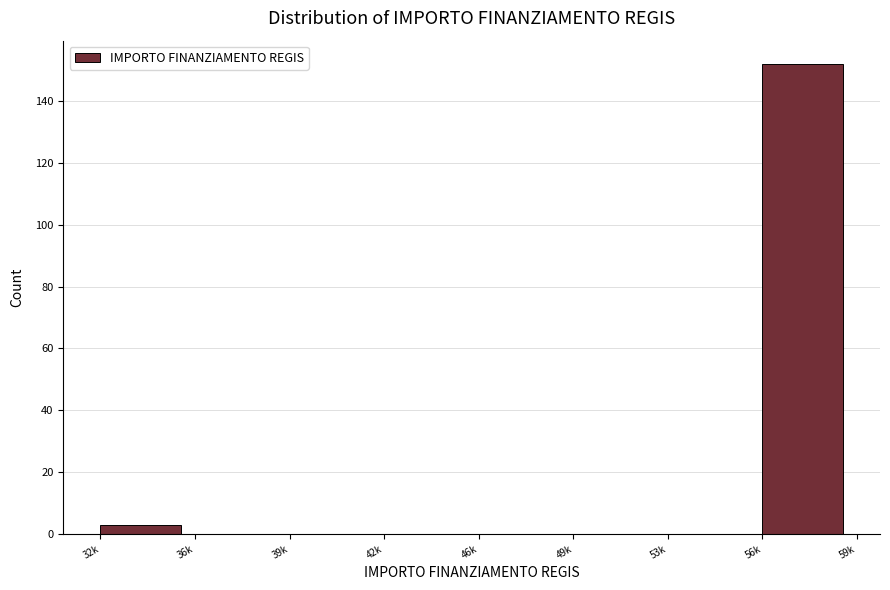

Reading right to left, transcribe all the data shown in this chart.

56k=152	53k=0	49k=0	46k=0	42k=0	39k=0	36k=0	32k=3